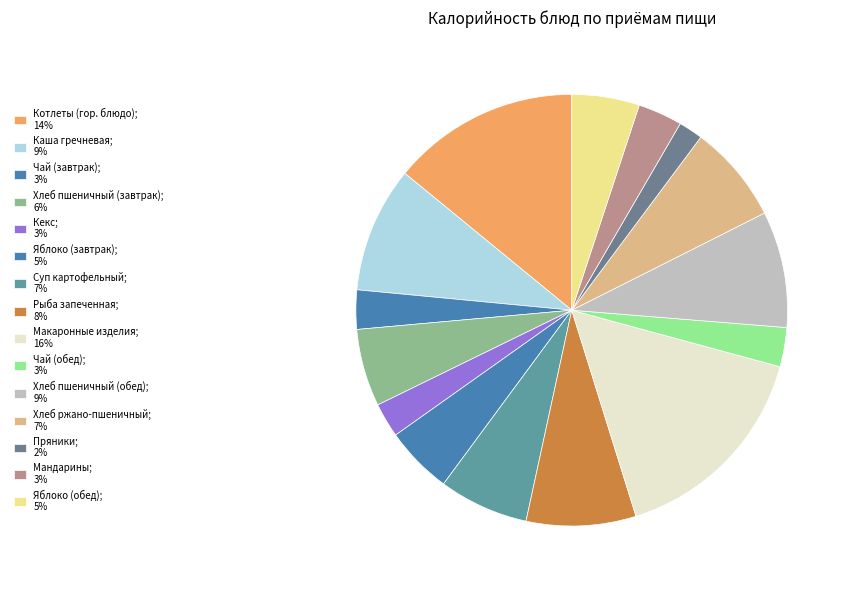

To the nearest percent, what is the average slice percentage?

7%